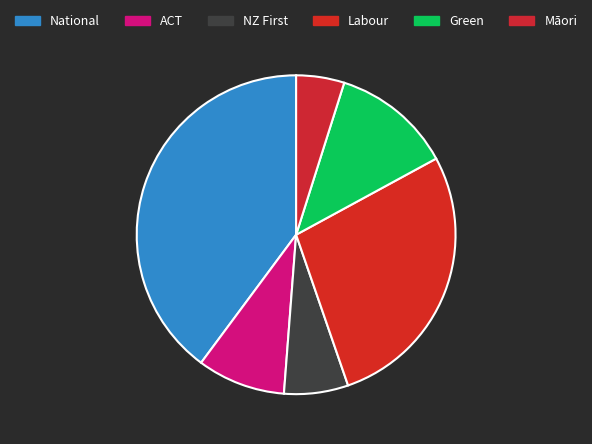

Is it true that ACT is 9% of the pie?

True